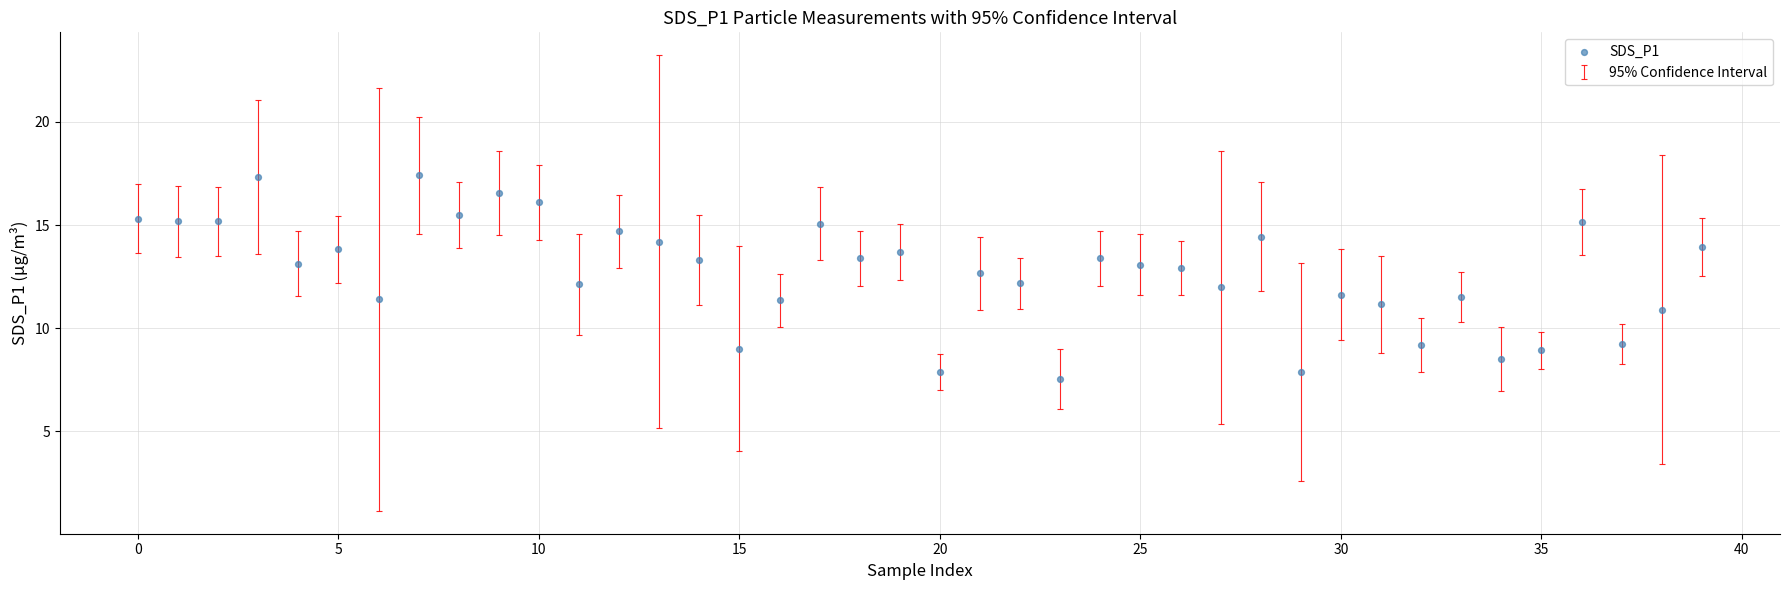

What is the range of Y values (max minus min)?

9.9